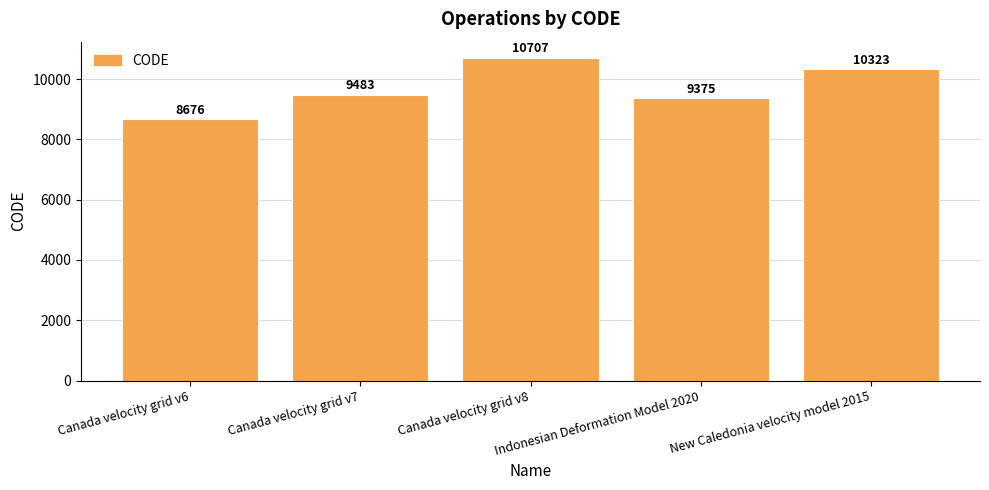

At which category does the chart reach its minimum across all series?

Canada velocity grid v6